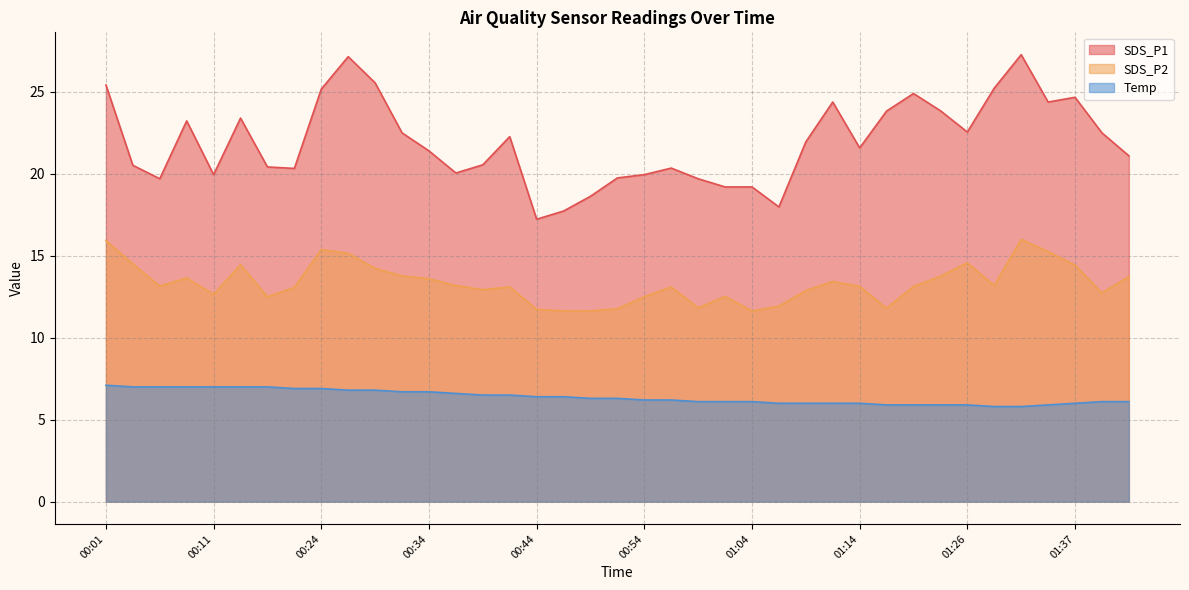

The value of SDS_P2 at 00:21 is 13.1. True or false?

True